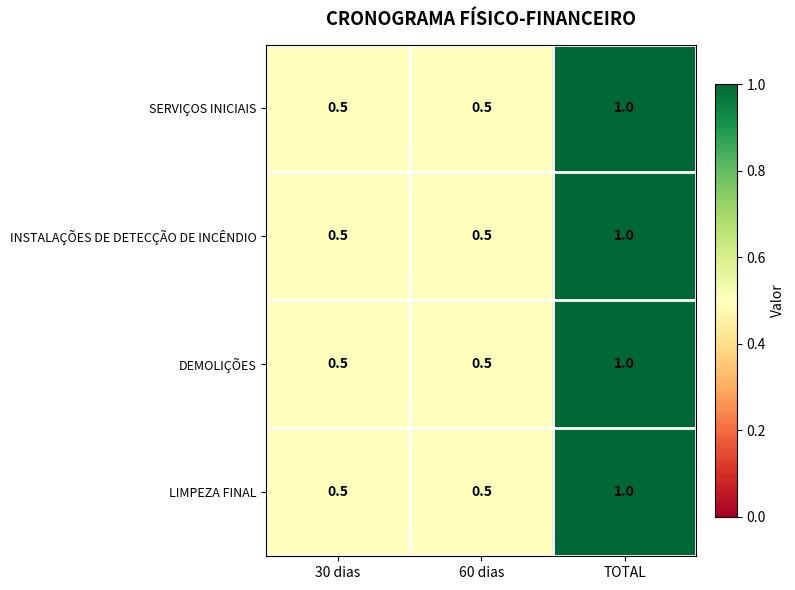

Reading left to right, what are all the values shown in this chart?

SERVIÇOS INICIAIS: 30 dias=0.5	60 dias=0.5	TOTAL=1.0
INSTALAÇÕES DE DETECÇÃO DE INCÊNDIO: 30 dias=0.5	60 dias=0.5	TOTAL=1.0
DEMOLIÇÕES: 30 dias=0.5	60 dias=0.5	TOTAL=1.0
LIMPEZA FINAL: 30 dias=0.5	60 dias=0.5	TOTAL=1.0